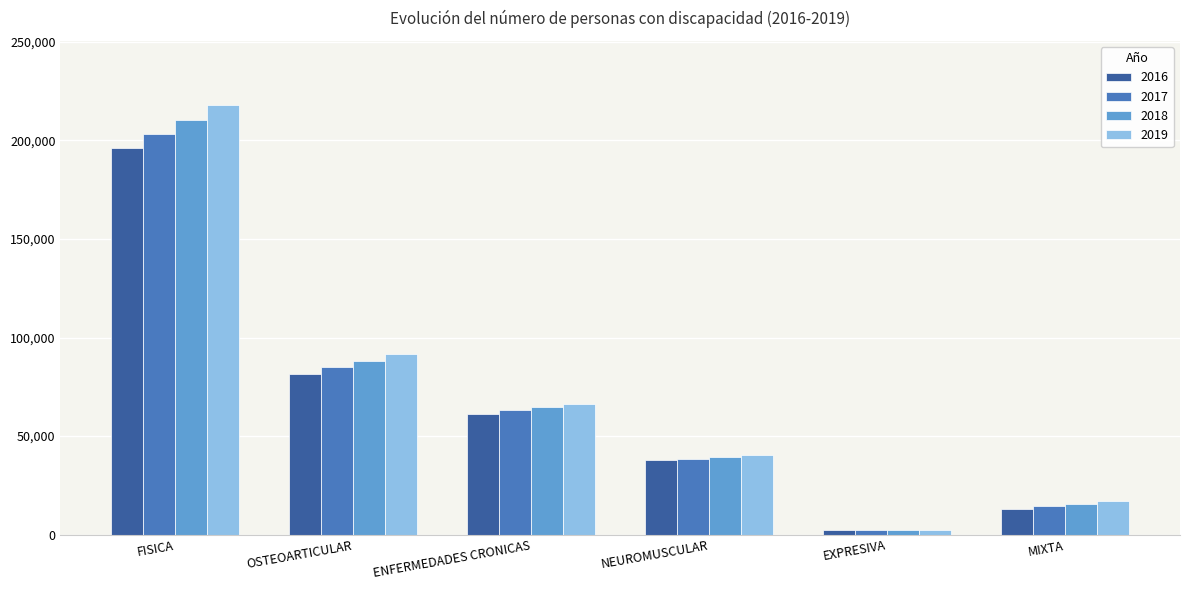

Reading left to right, transcribe all the data shown in this chart.

2016: 195980	81761	61330	37751	2155	12983
2017: 202994	84816	63039	38644	2146	14349
2018: 210113	88095	64584	39631	2164	15639
2019: 217765	91657	66378	40538	2186	17006